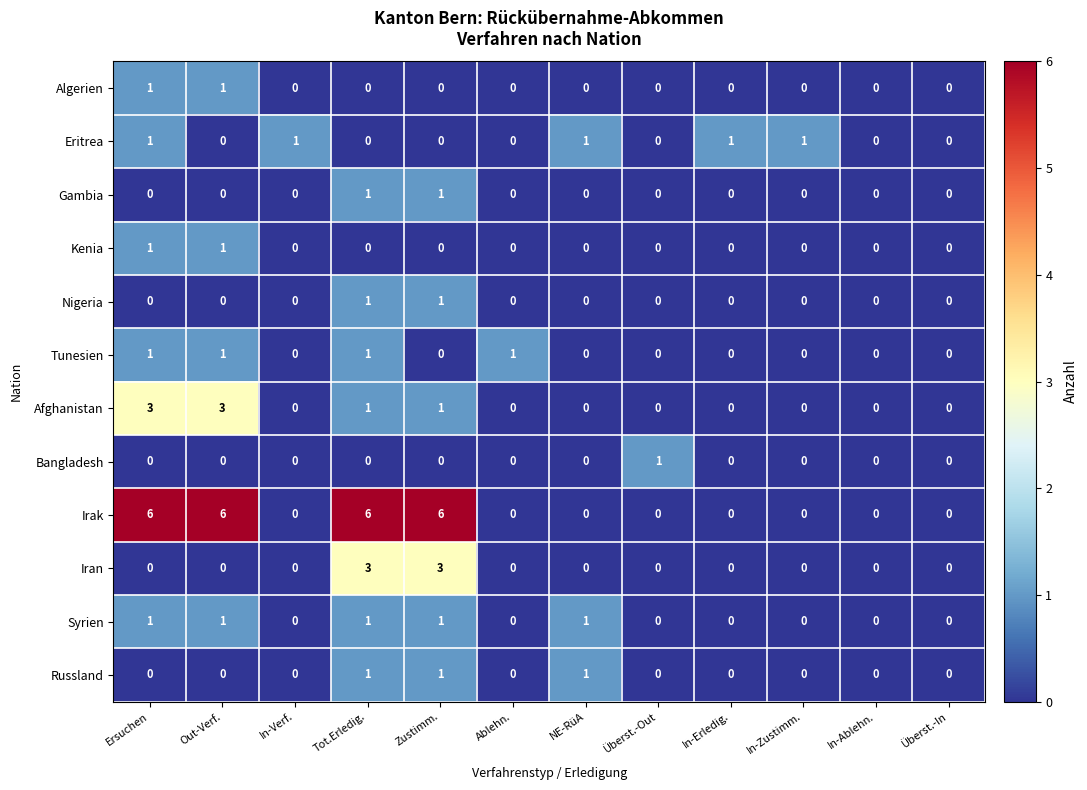

What is the difference between the highest and lowest values at NE-RüA?

1